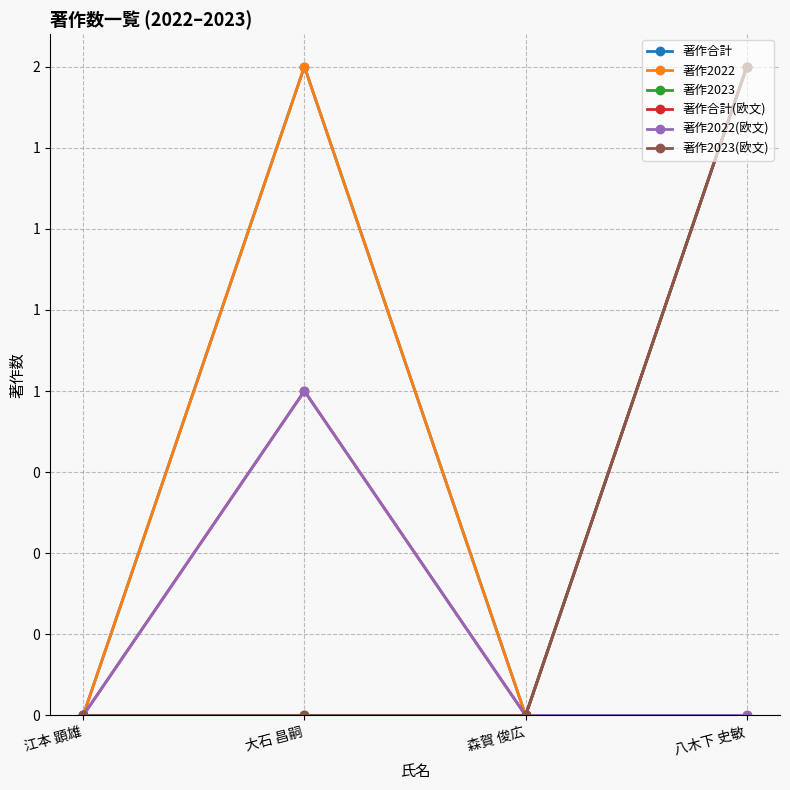

At 森賀 俊広, list the series in order from largest to smallest.

著作合計, 著作2022, 著作2023, 著作合計(欧文), 著作2022(欧文), 著作2023(欧文)